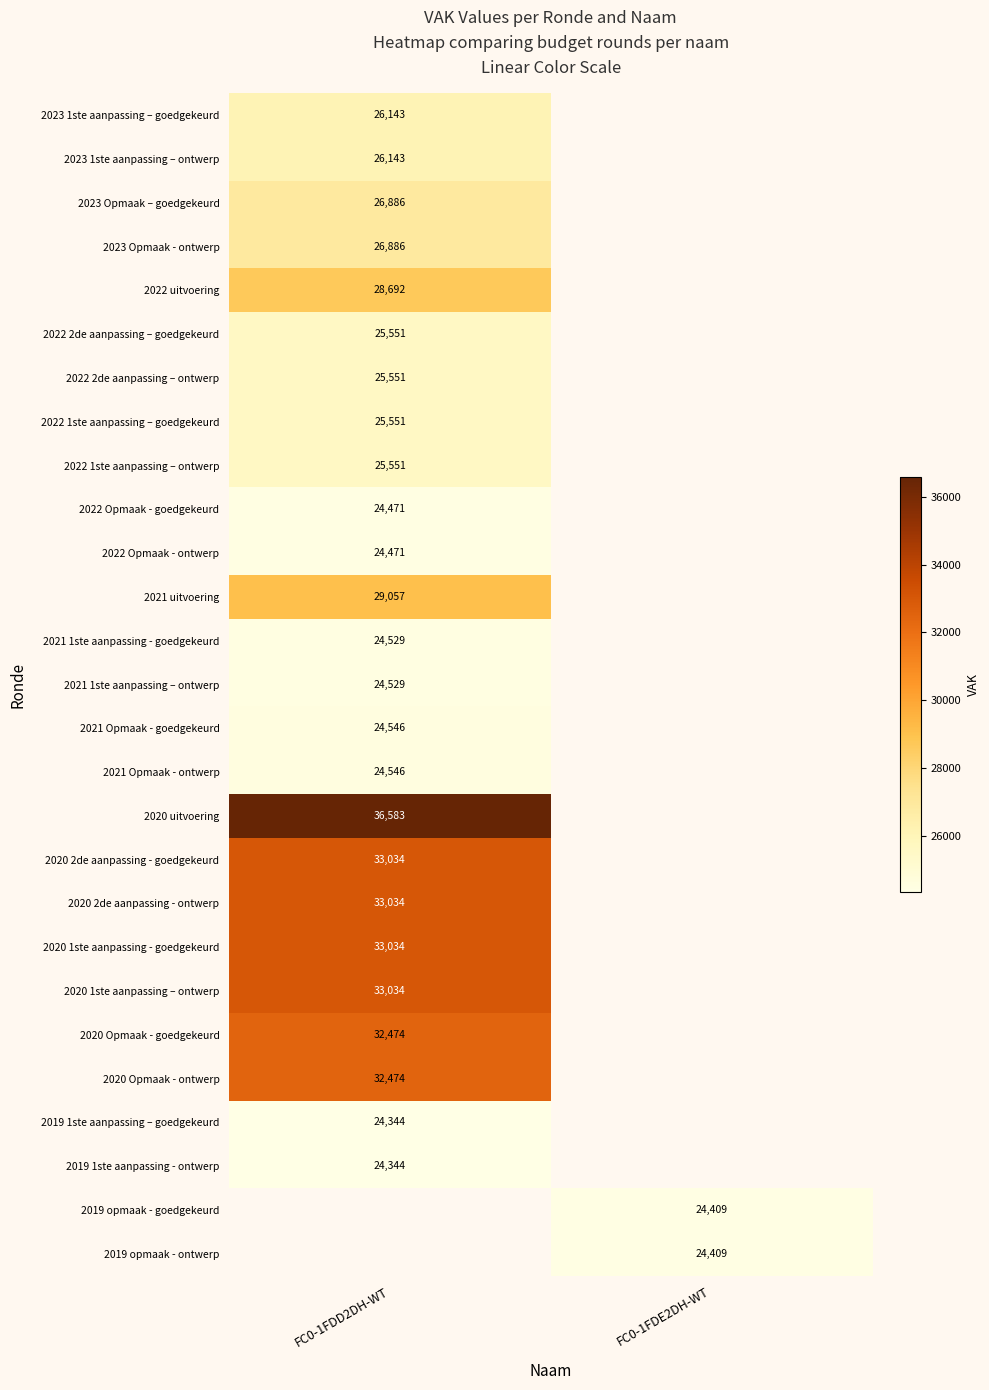

The value of 2021 1ste aanpassing – ontwerp at FC0-1FDD2DH-WT is 24529. True or false?

True